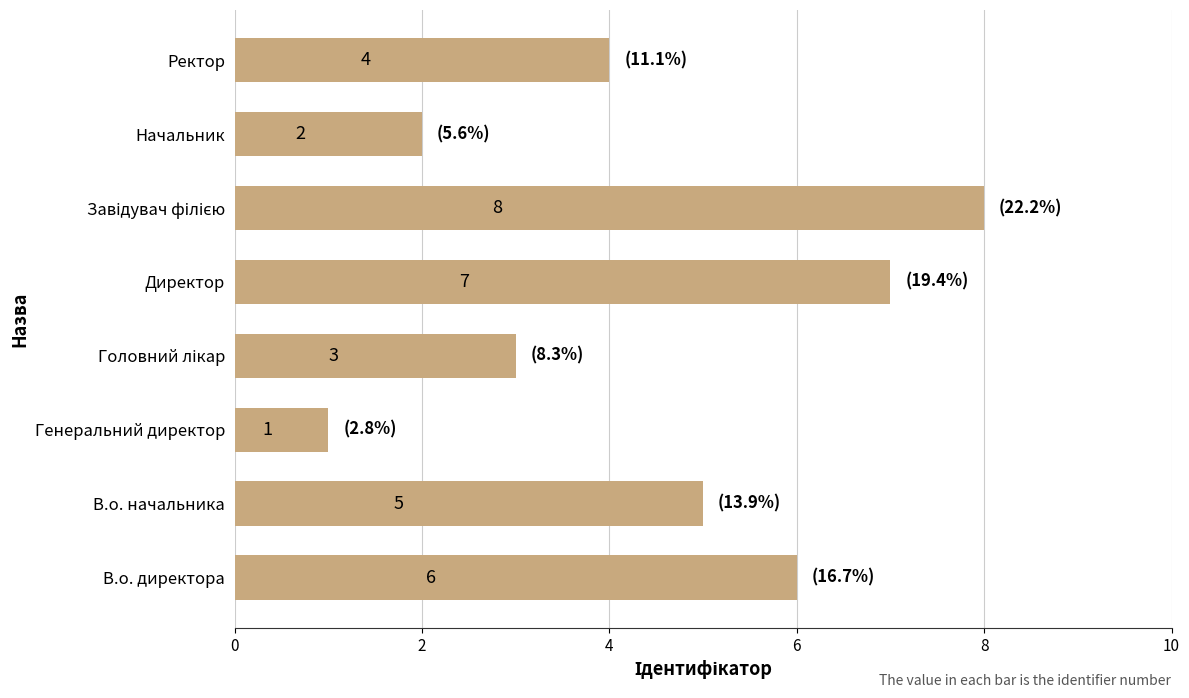

The chart shows a value of 2 at Ректор. True or false?

False